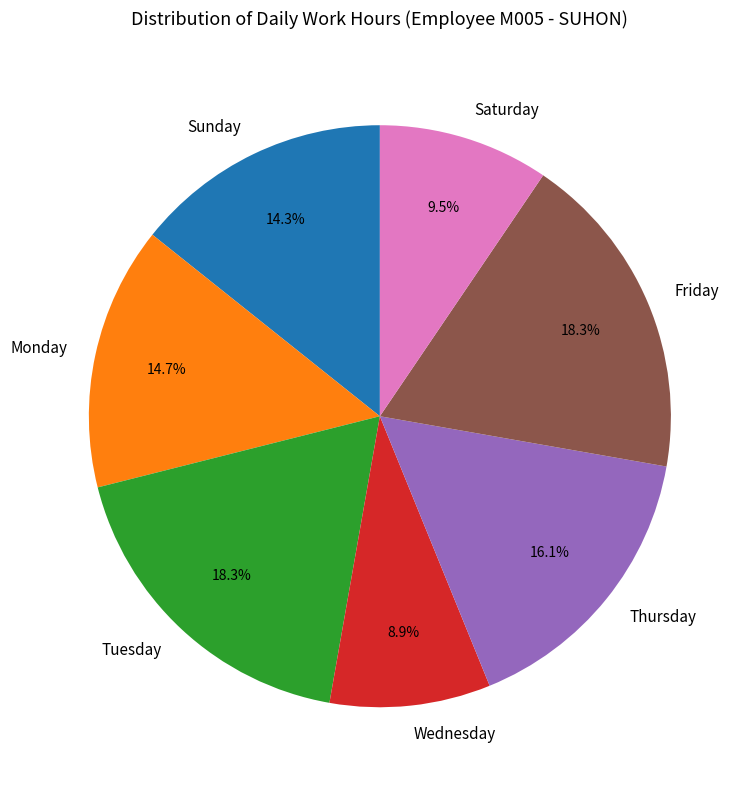

Which slice is the smallest?

Wednesday